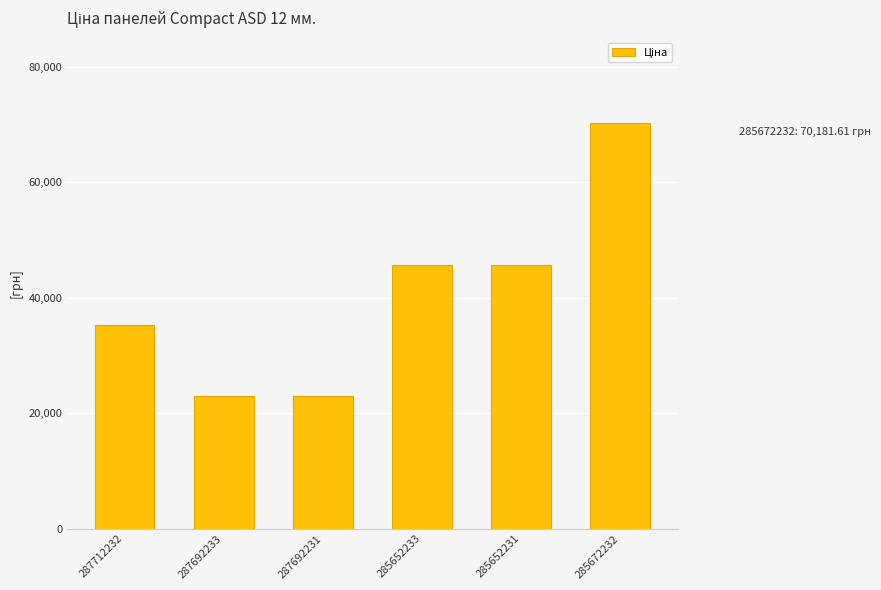

Does the chart contain stacked bars?

No